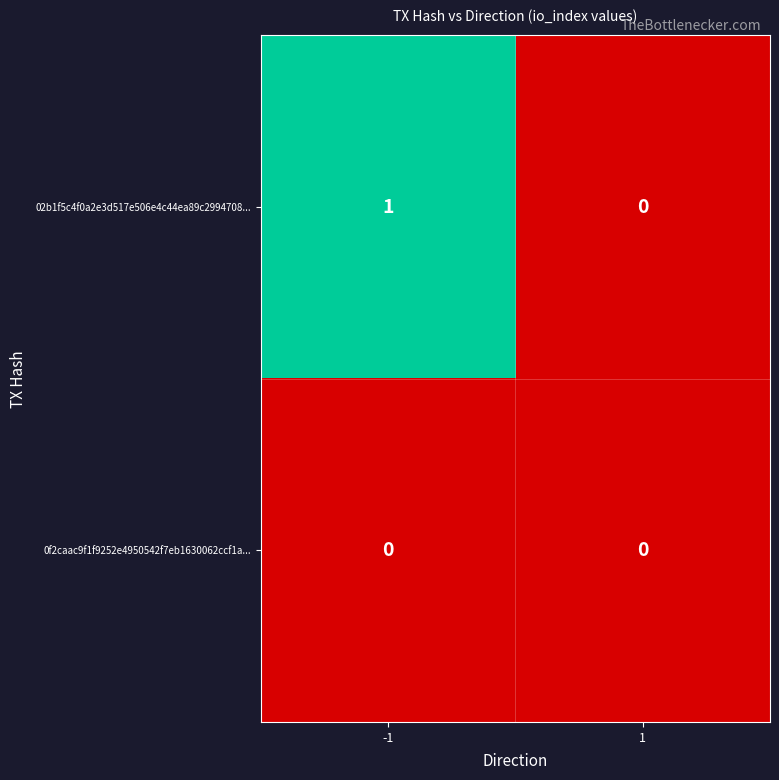

List the series in order of their peak value, highest first.

02b1f5c4f0a2e3d517e506e4c44ea89c2994708..., 0f2caac9f1f9252e4950542f7eb1630062ccf1a...